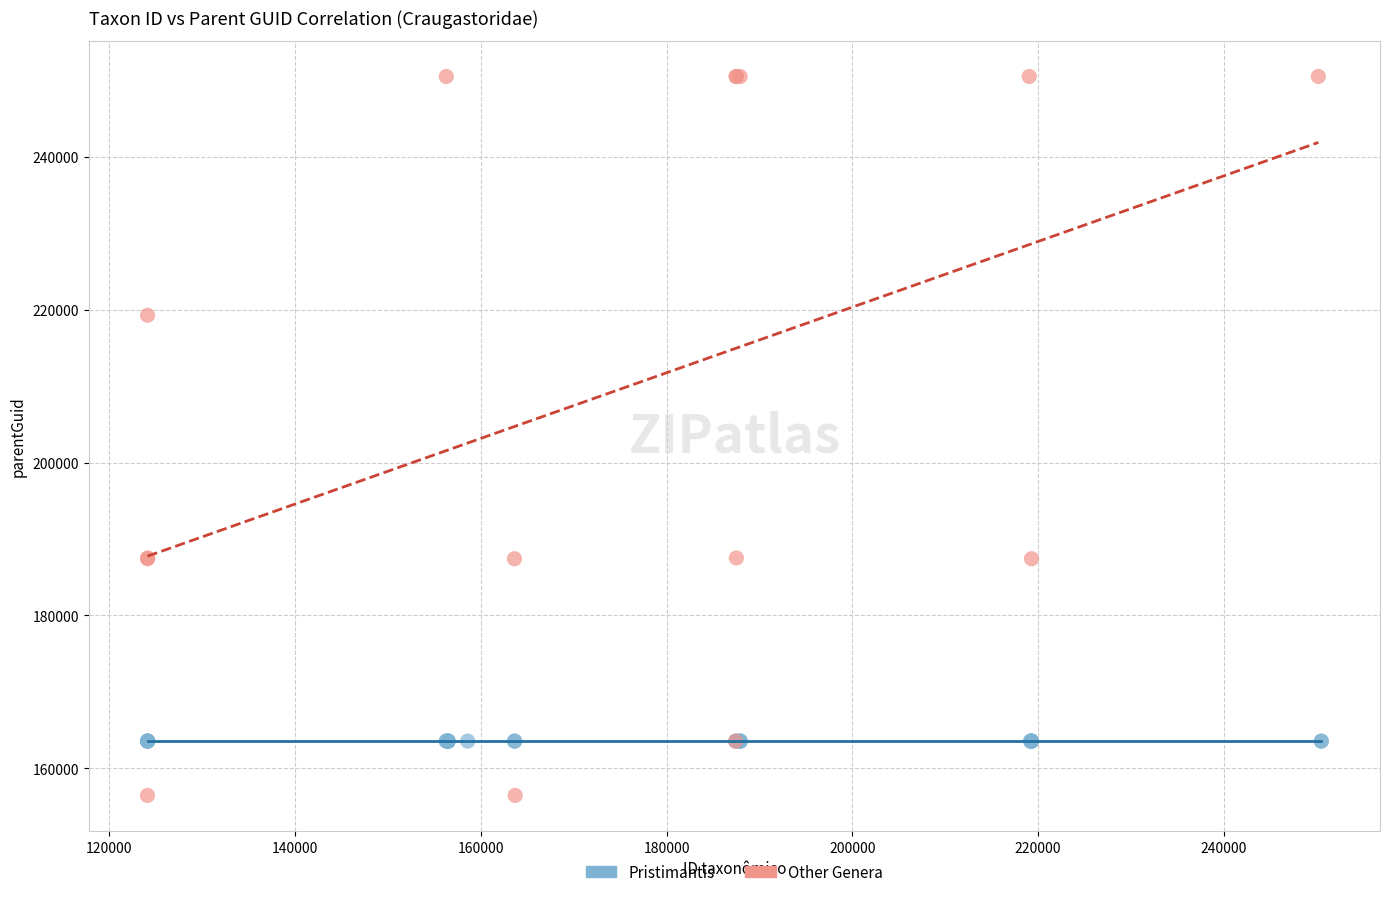

Which series contains the lowest Y value?

Other Genera